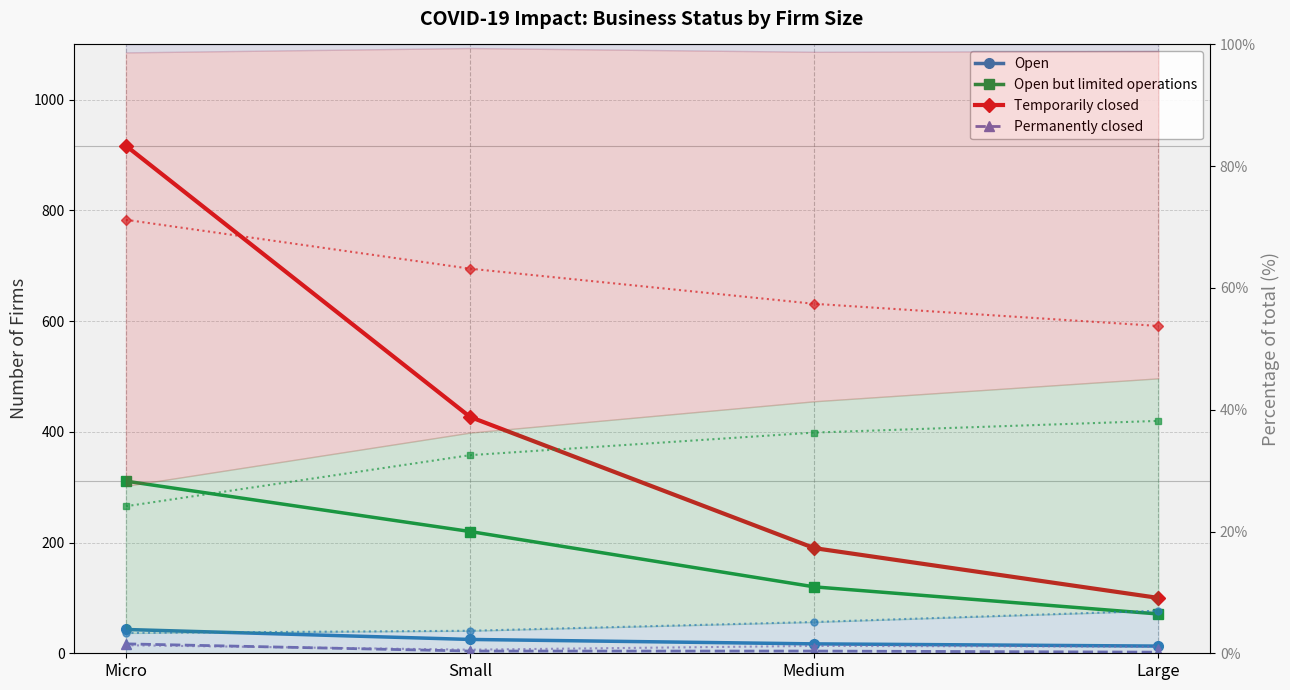

Reading left to right, transcribe all the data shown in this chart.

Open: 43	25	17	13
Open but limited operations: 311	220	120	71
Temporarily closed: 917	427	190	100
Permanently closed: 17	4	4	2